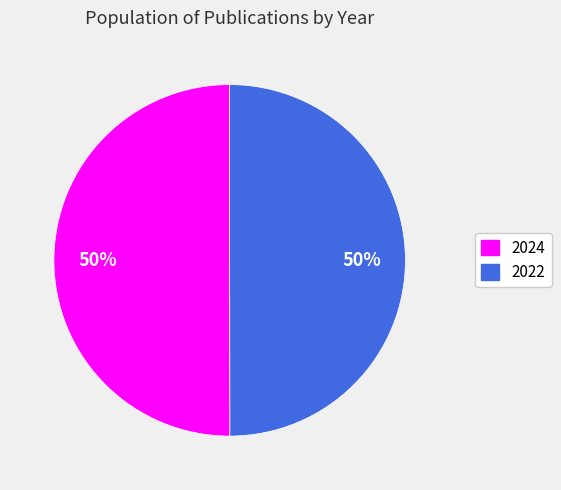

Approximately how many times larger is the value at 2022 compared to 2024?

1.0